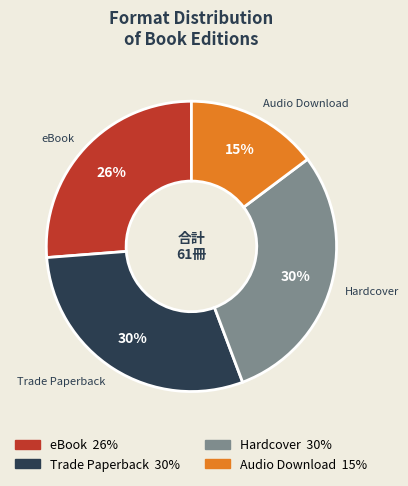

Do eBook and Audio Download together represent more than half of the pie?

No